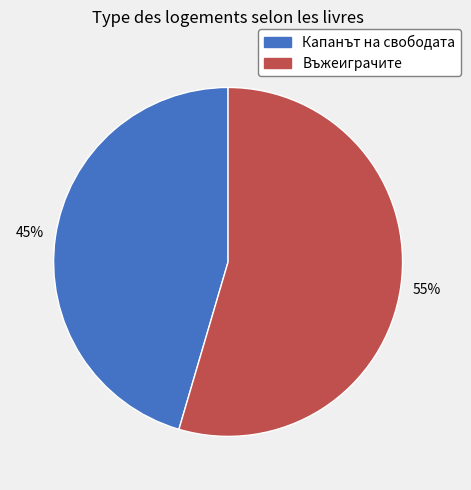

Between Въжеиграчите and Капанът на свободата, which is larger?

Въжеиграчите